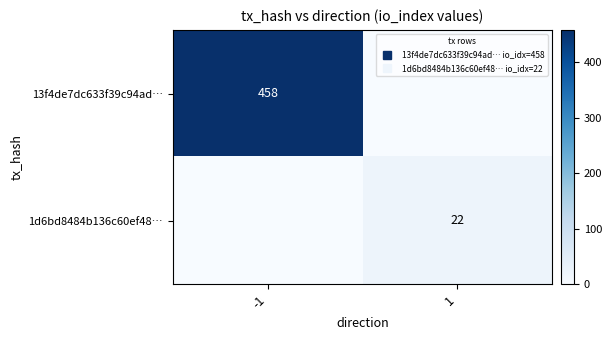

What is the spread (max minus min) of values at -1?

458